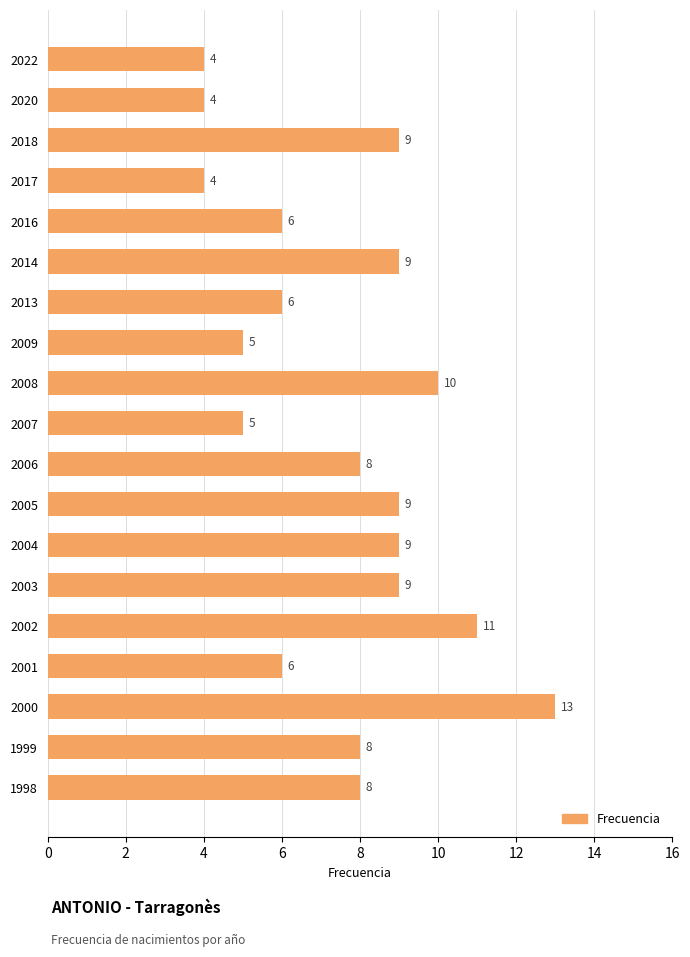

Reading top to bottom, list all the values displayed in this chart.

2022=4	2020=4	2018=9	2017=4	2016=6	2014=9	2013=6	2009=5	2008=10	2007=5	2006=8	2005=9	2004=9	2003=9	2002=11	2001=6	2000=13	1999=8	1998=8